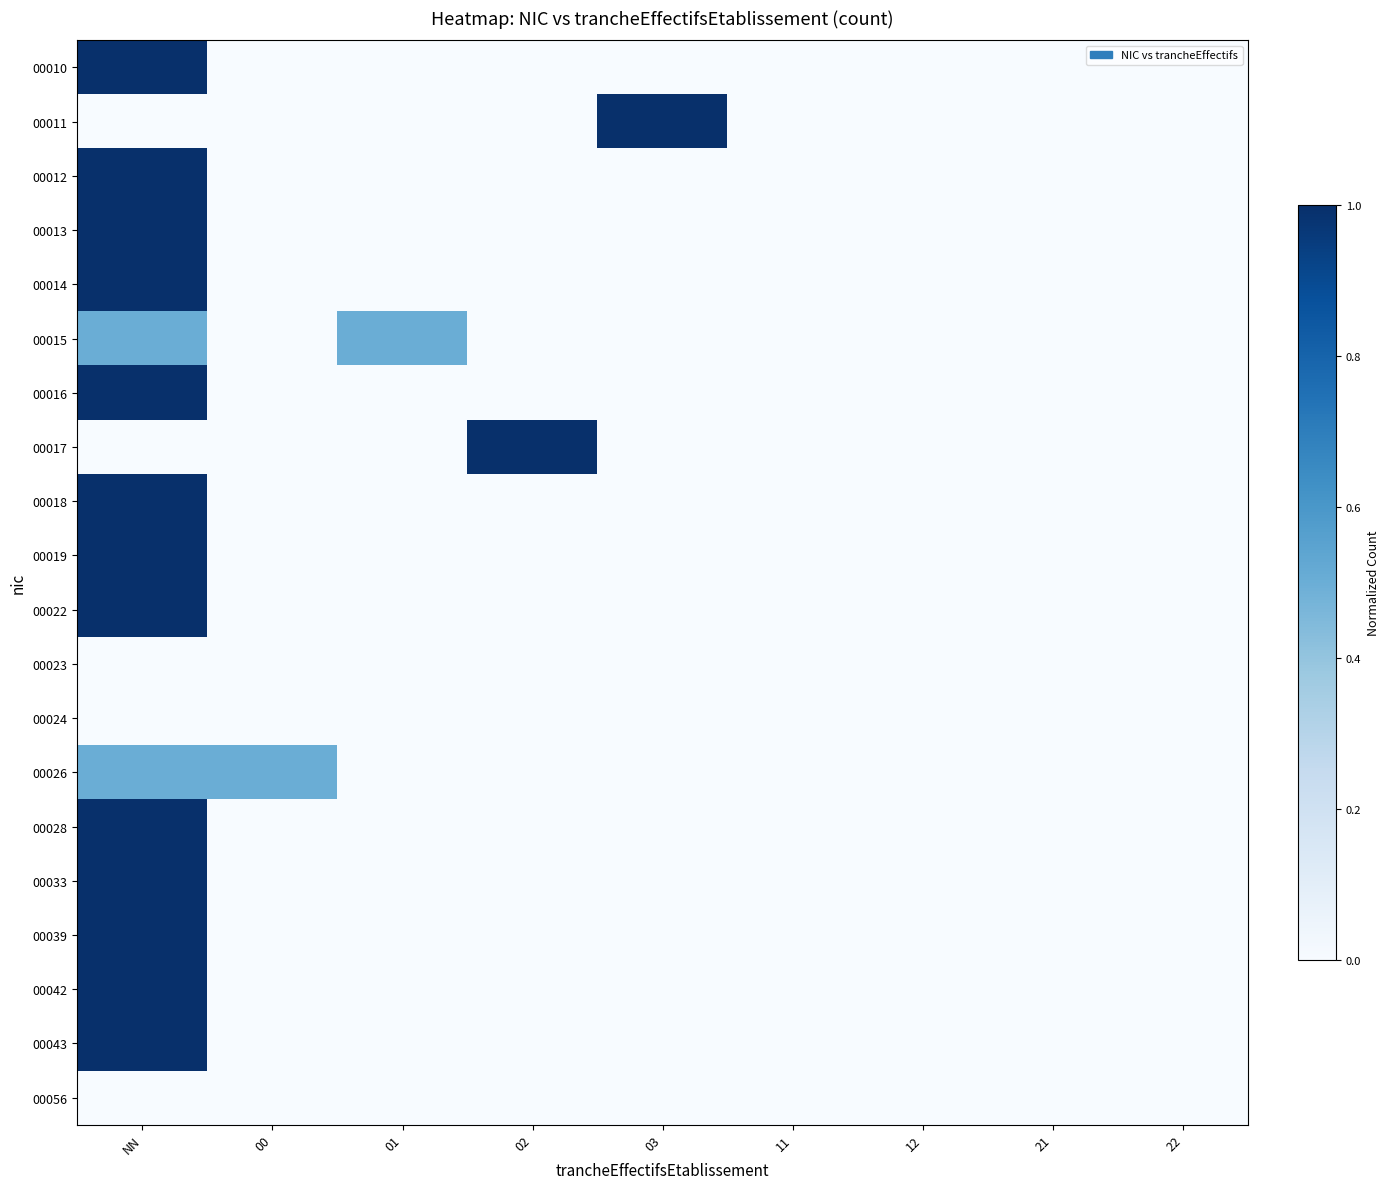

Reading left to right, what are all the values shown in this chart?

00010: NN=1.0	00=0.0	01=0.0	02=0.0	03=0.0	11=0.0	12=0.0	21=0.0	22=0.0
00011: NN=0.0	00=0.0	01=0.0	02=0.0	03=1.0	11=0.0	12=0.0	21=0.0	22=0.0
00012: NN=1.0	00=0.0	01=0.0	02=0.0	03=0.0	11=0.0	12=0.0	21=0.0	22=0.0
00013: NN=1.0	00=0.0	01=0.0	02=0.0	03=0.0	11=0.0	12=0.0	21=0.0	22=0.0
00014: NN=1.0	00=0.0	01=0.0	02=0.0	03=0.0	11=0.0	12=0.0	21=0.0	22=0.0
00015: NN=0.5	00=0.0	01=0.5	02=0.0	03=0.0	11=0.0	12=0.0	21=0.0	22=0.0
00016: NN=1.0	00=0.0	01=0.0	02=0.0	03=0.0	11=0.0	12=0.0	21=0.0	22=0.0
00017: NN=0.0	00=0.0	01=0.0	02=1.0	03=0.0	11=0.0	12=0.0	21=0.0	22=0.0
00018: NN=1.0	00=0.0	01=0.0	02=0.0	03=0.0	11=0.0	12=0.0	21=0.0	22=0.0
00019: NN=1.0	00=0.0	01=0.0	02=0.0	03=0.0	11=0.0	12=0.0	21=0.0	22=0.0
00022: NN=1.0	00=0.0	01=0.0	02=0.0	03=0.0	11=0.0	12=0.0	21=0.0	22=0.0
00023: NN=0.0	00=0.0	01=0.0	02=0.0	03=0.0	11=0.0	12=0.0	21=0.0	22=0.0
00024: NN=0.0	00=0.0	01=0.0	02=0.0	03=0.0	11=0.0	12=0.0	21=0.0	22=0.0
00026: NN=0.5	00=0.5	01=0.0	02=0.0	03=0.0	11=0.0	12=0.0	21=0.0	22=0.0
00028: NN=1.0	00=0.0	01=0.0	02=0.0	03=0.0	11=0.0	12=0.0	21=0.0	22=0.0
00033: NN=1.0	00=0.0	01=0.0	02=0.0	03=0.0	11=0.0	12=0.0	21=0.0	22=0.0
00039: NN=1.0	00=0.0	01=0.0	02=0.0	03=0.0	11=0.0	12=0.0	21=0.0	22=0.0
00042: NN=1.0	00=0.0	01=0.0	02=0.0	03=0.0	11=0.0	12=0.0	21=0.0	22=0.0
00043: NN=1.0	00=0.0	01=0.0	02=0.0	03=0.0	11=0.0	12=0.0	21=0.0	22=0.0
00056: NN=0.0	00=0.0	01=0.0	02=0.0	03=0.0	11=0.0	12=0.0	21=0.0	22=0.0